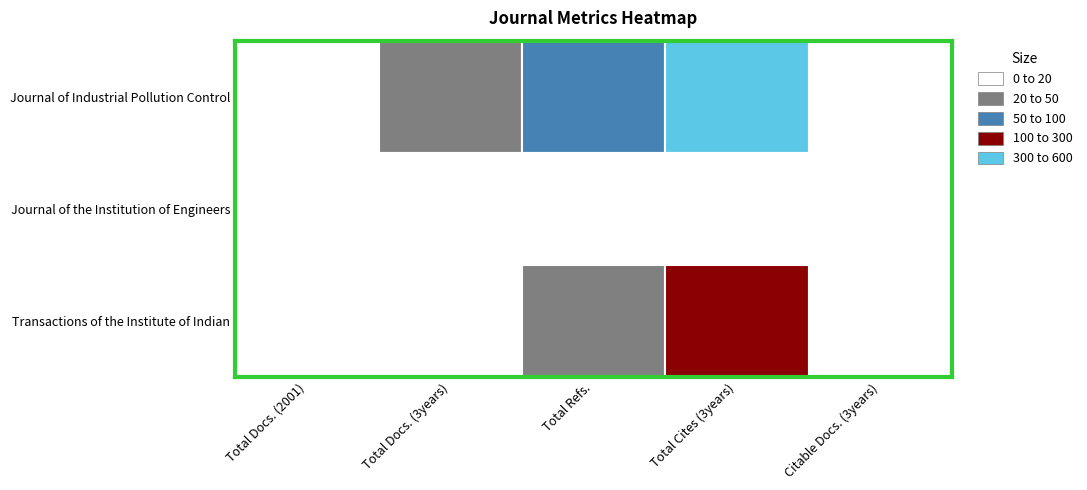

Which series has the largest total across all categories?

Journal of Industrial Pollution Control